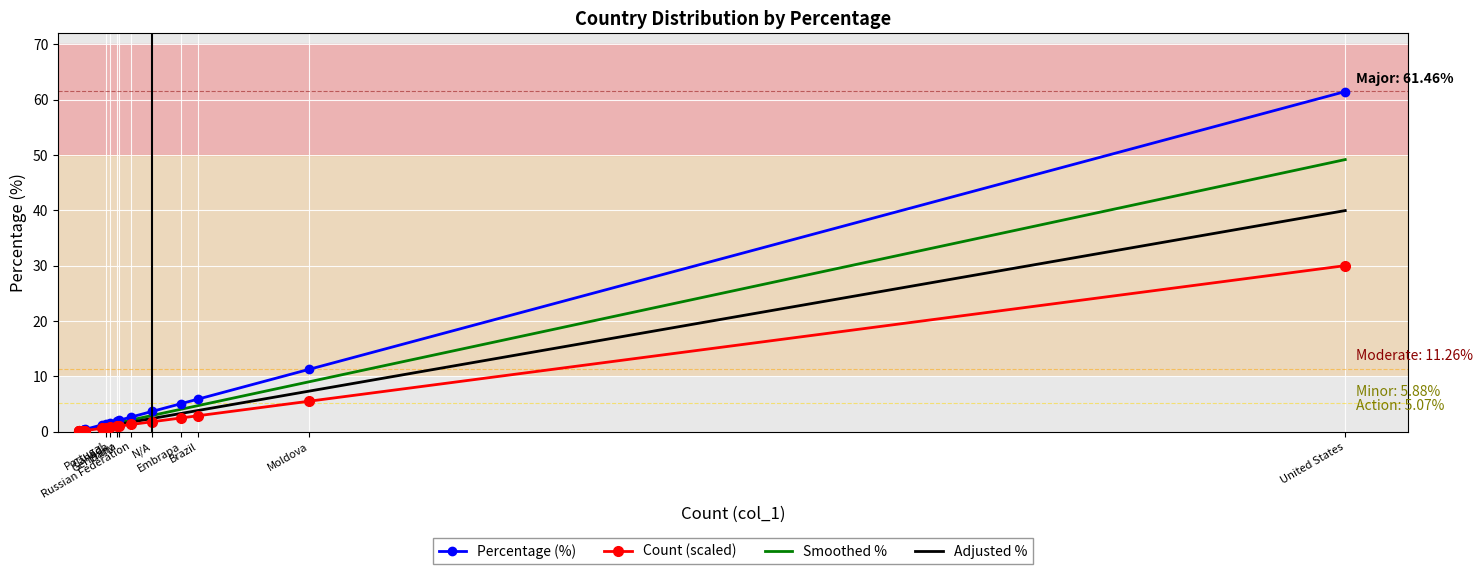

Rank the series by their maximum value, from lowest to highest.

Count (scaled), Adjusted %, Smoothed %, Percentage (%)